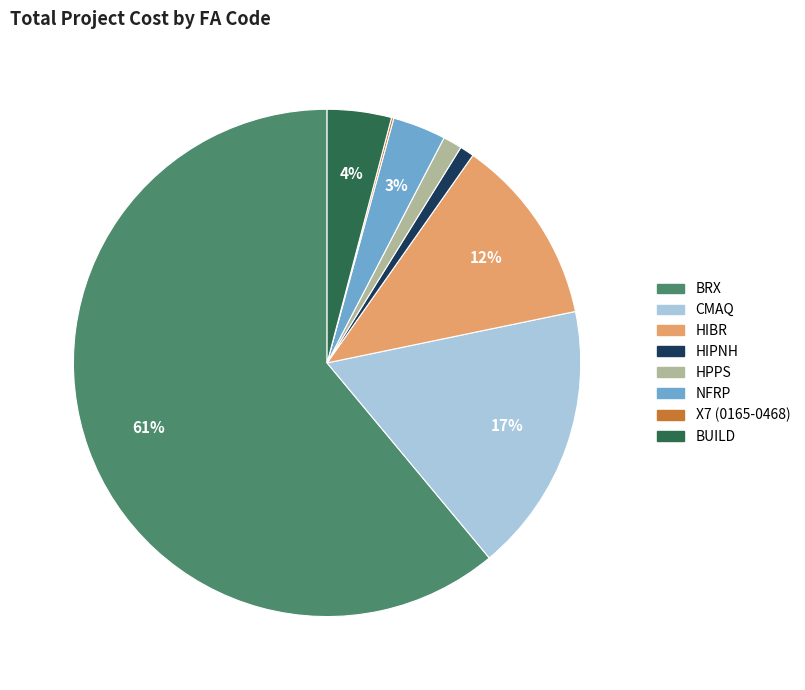

Which slice represents more than half of the pie?

BRX